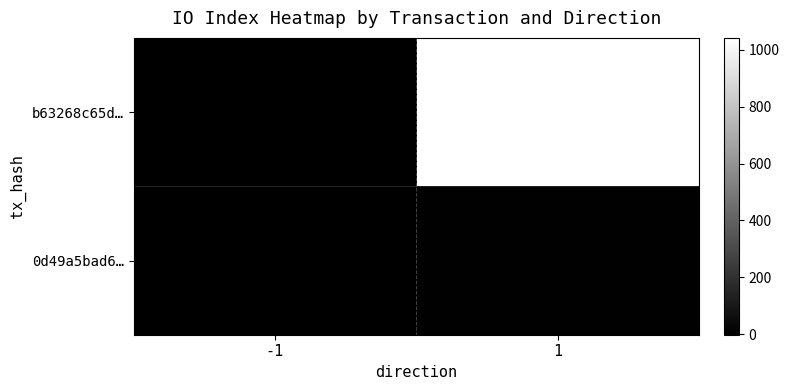

Count the number of categories in the chart.

2